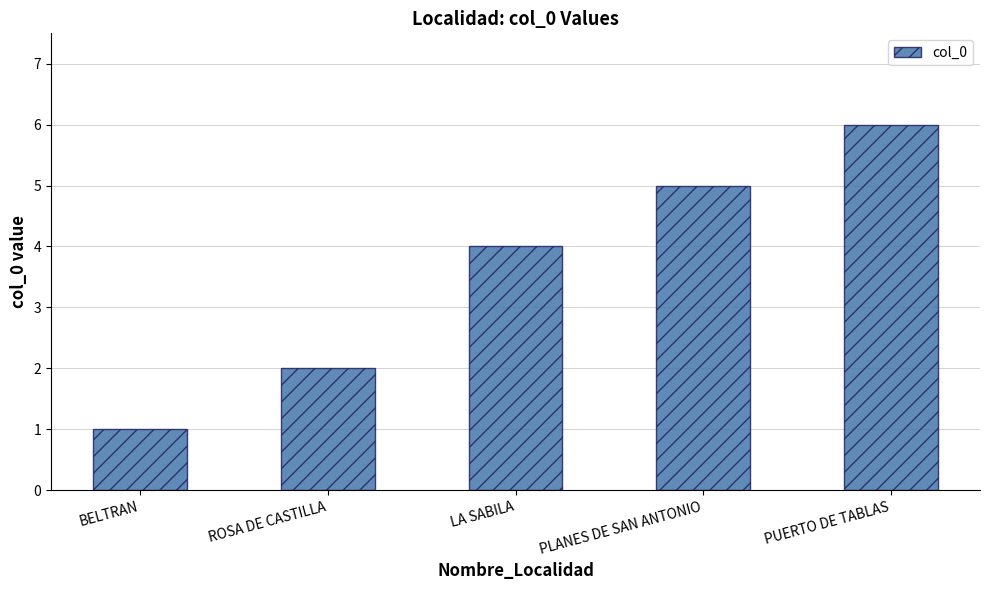

Which category has the highest value across all series?

PUERTO DE TABLAS